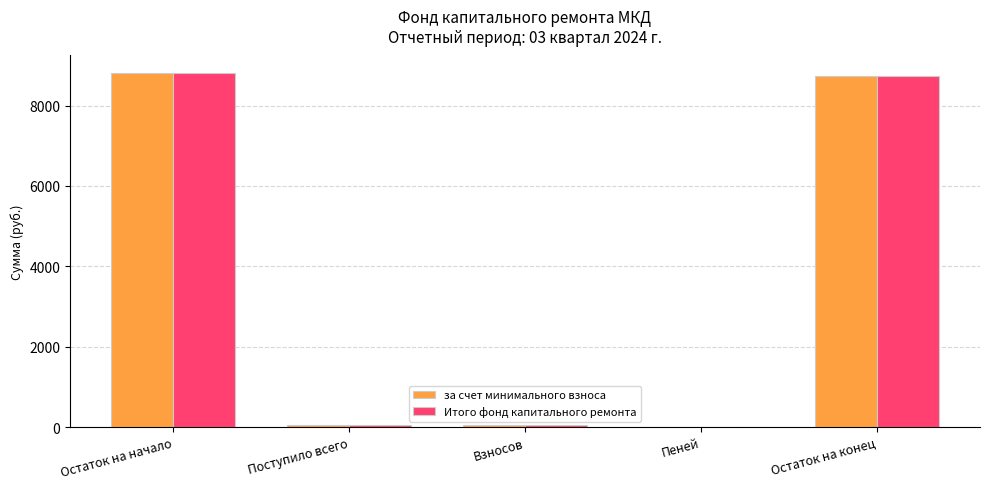

What value does the за счет минимального взноса series have at Остаток на конец?

8746.6